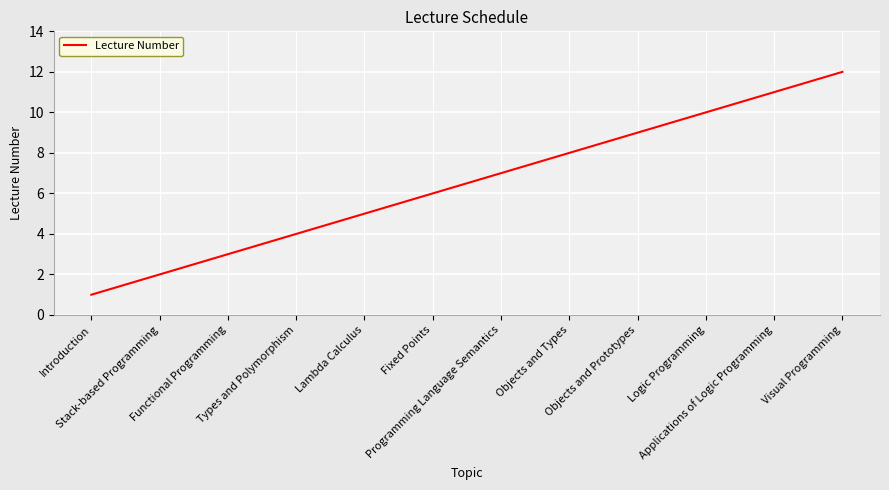

Between Programming Language Semantics and Objects and Types, which is larger?

Objects and Types